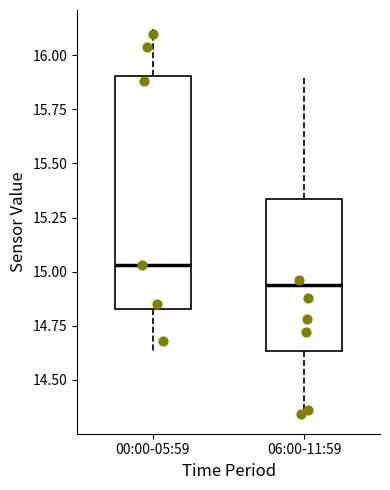

Which box's median line is the lowest?

06:00-11:59